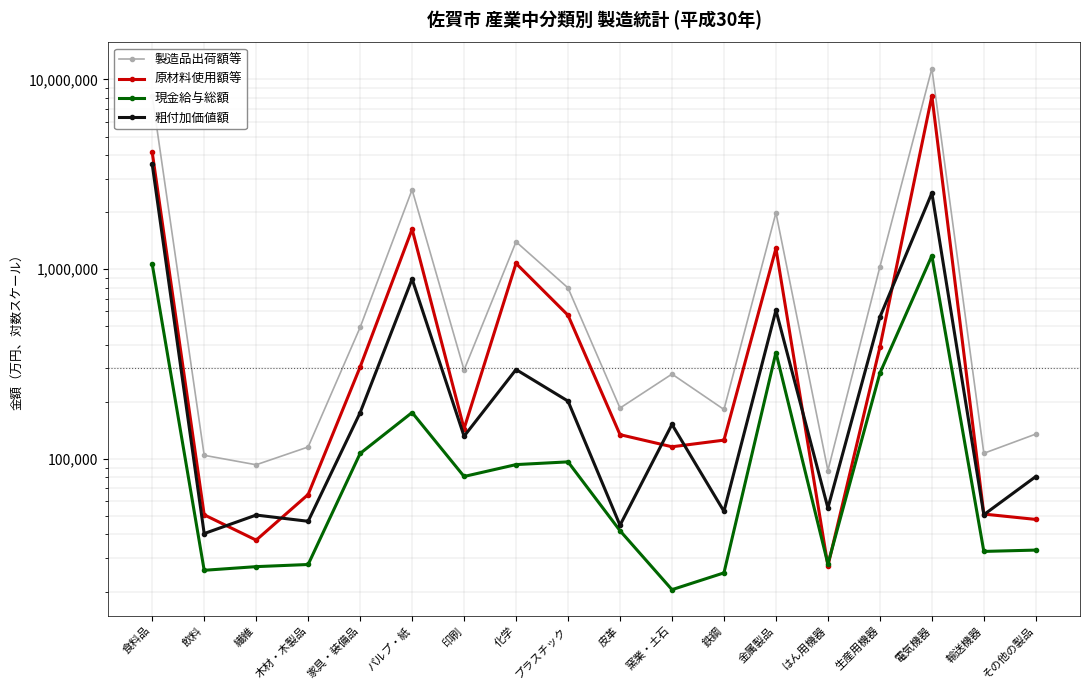

How many series are shown in this chart?

4